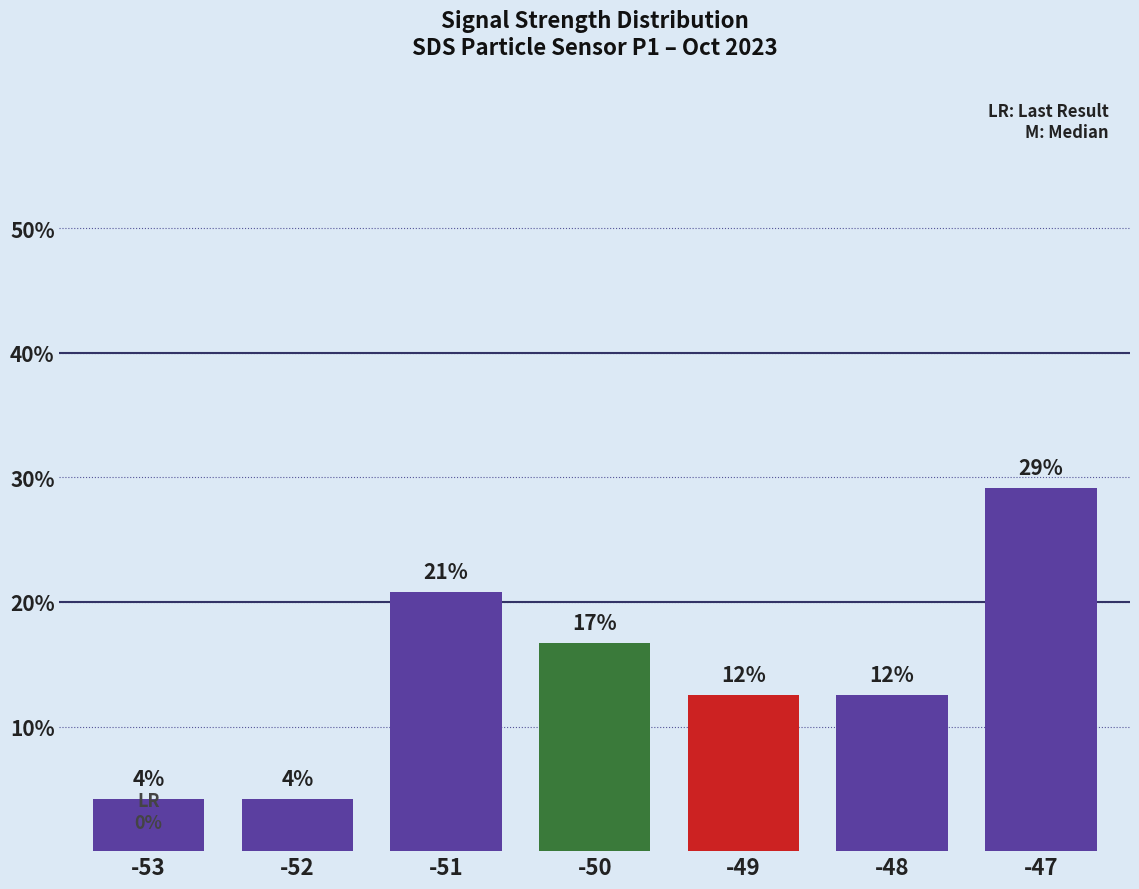

Are the bars horizontal?

No